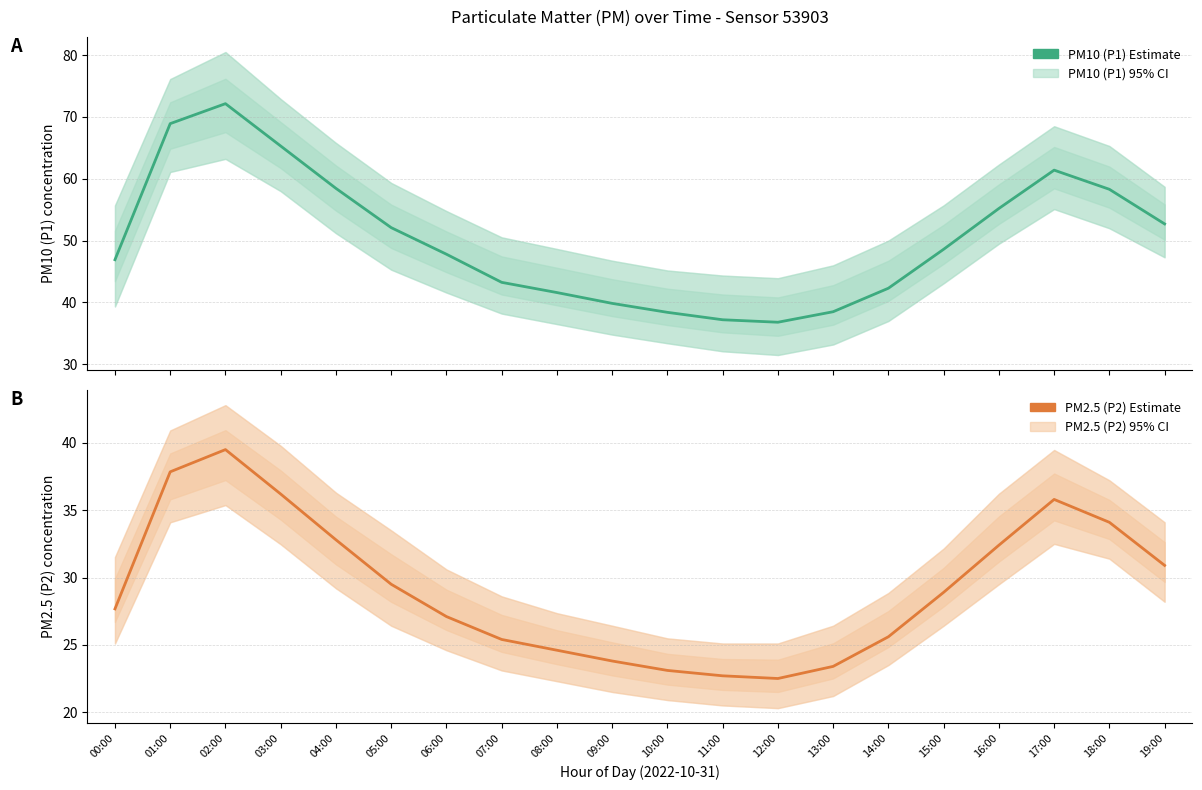

True or false: PM10 (P1) Estimate and PM2.5 (P2) Estimate intersect in this chart.

False